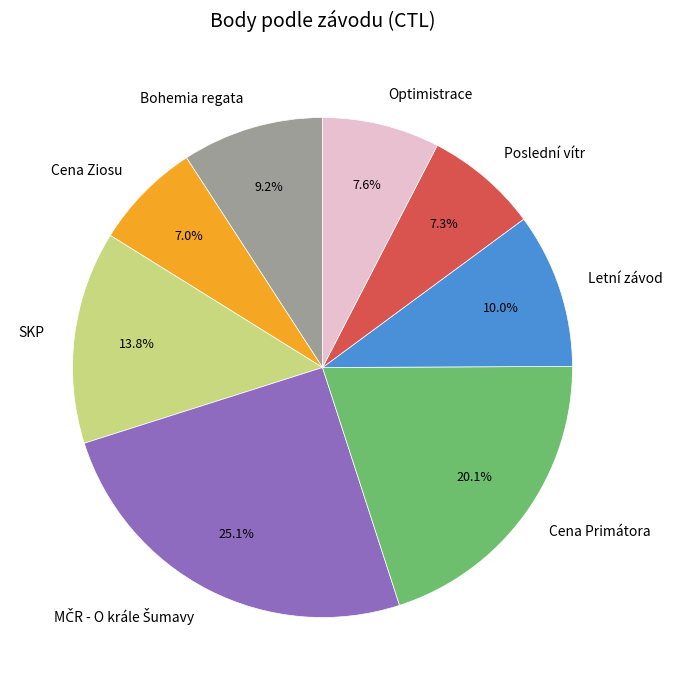

Does Cena Primátora represent more than half of the total?

No